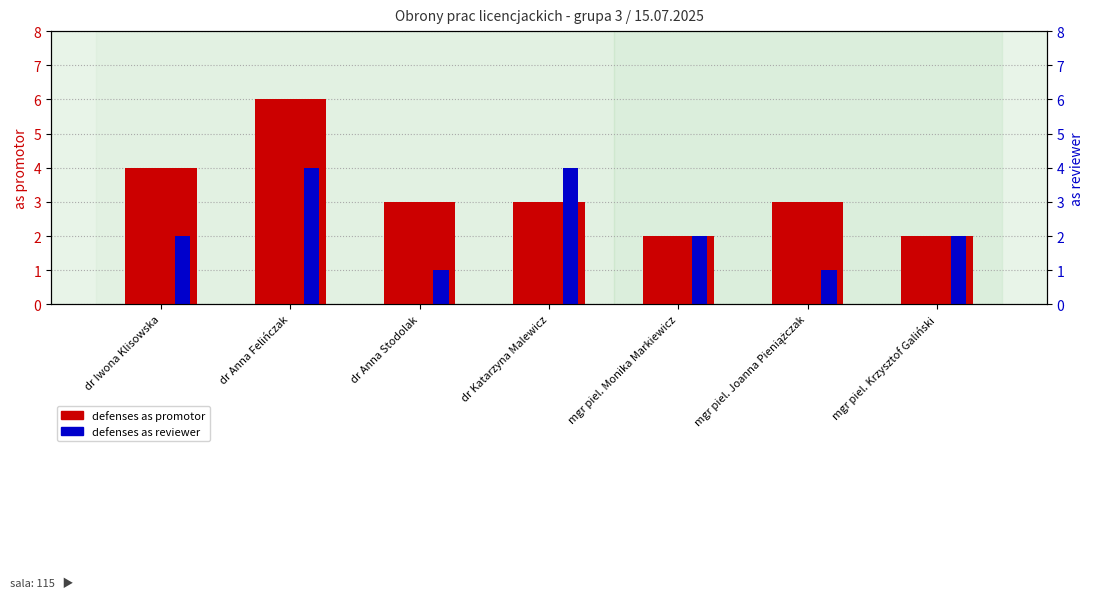

What are all the series names shown in the legend?

defenses as promotor, defenses as reviewer